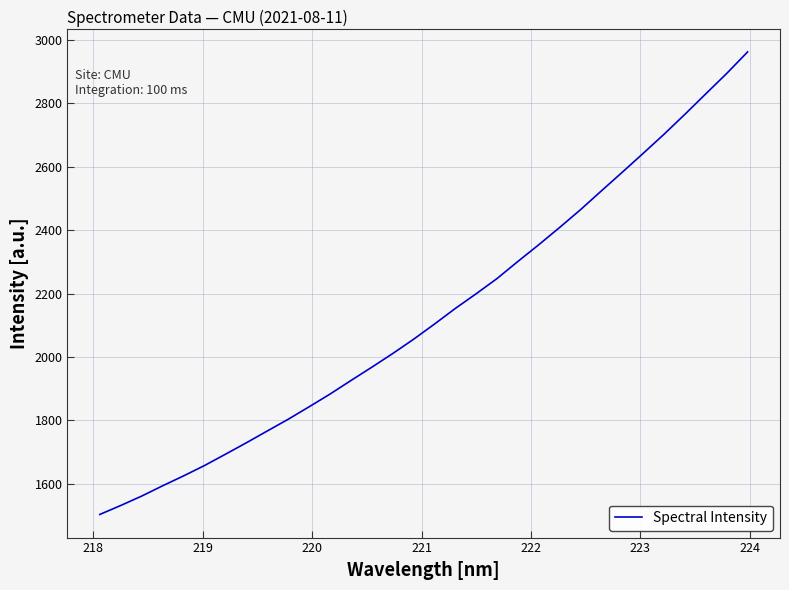

What is the smallest value displayed?

1503.6